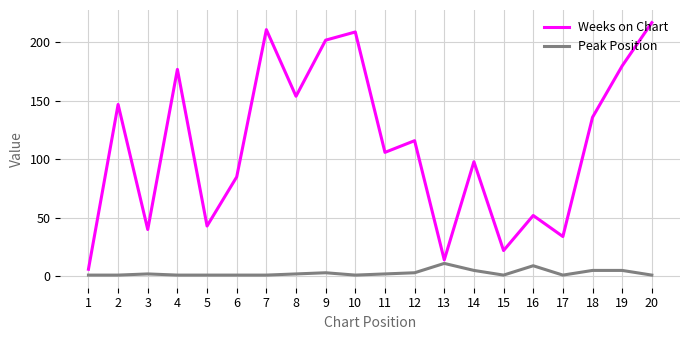

True or false: Peak Position and Weeks on Chart cross at least once.

False